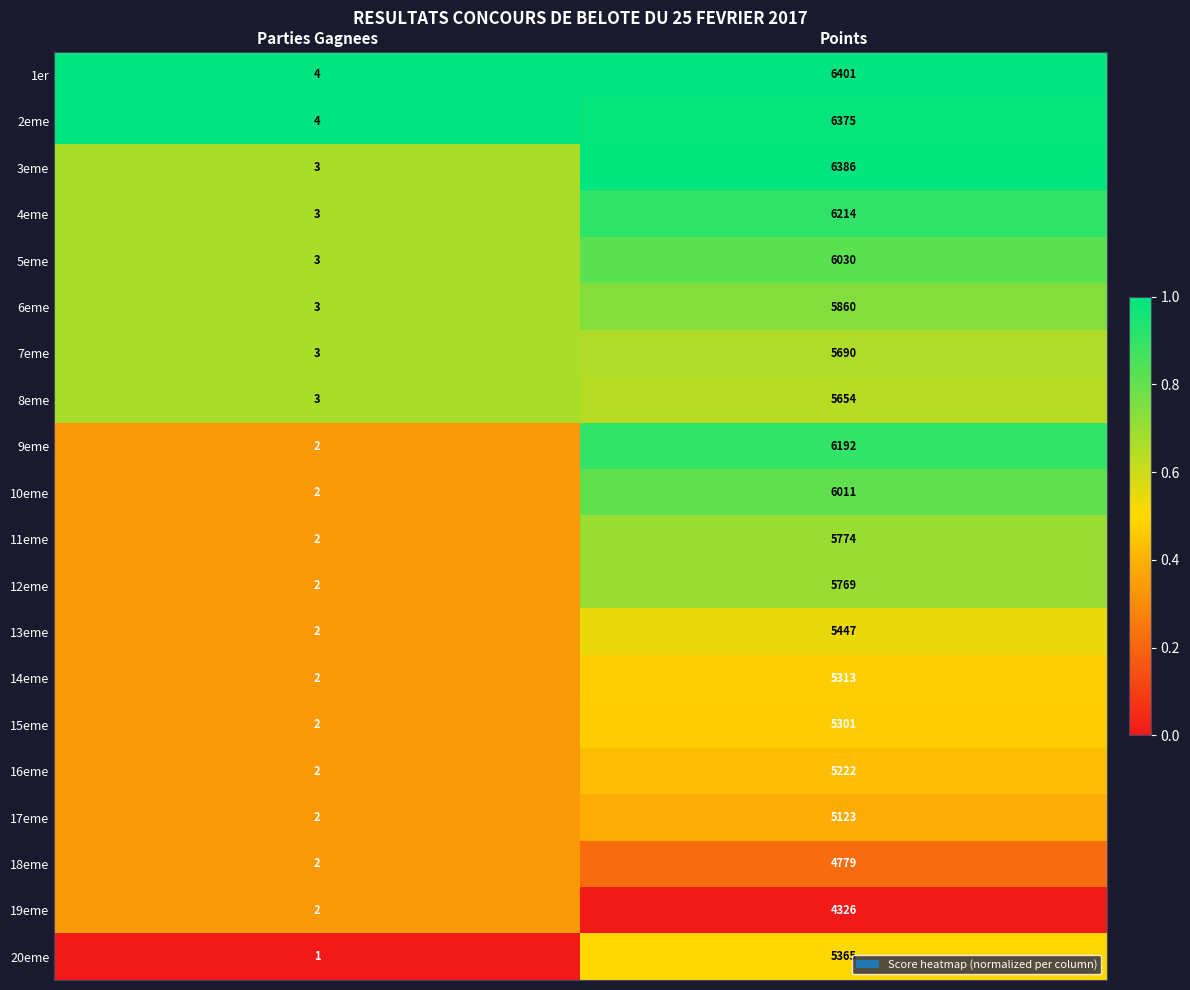

Which series has the widest spread of values?

1er